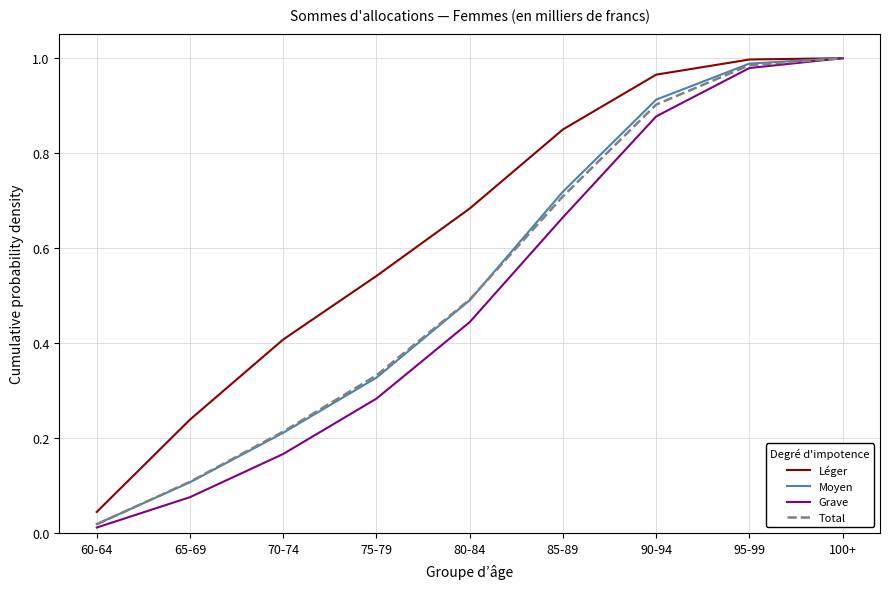

Which series has the largest total across all categories?

Léger